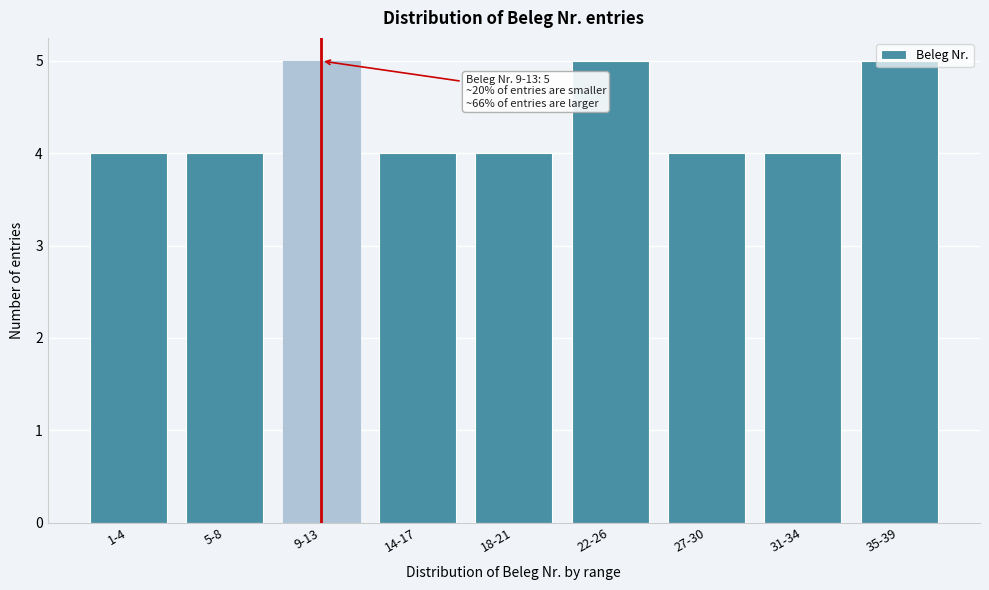

Between 1-4 and 22-26, which is larger?

22-26